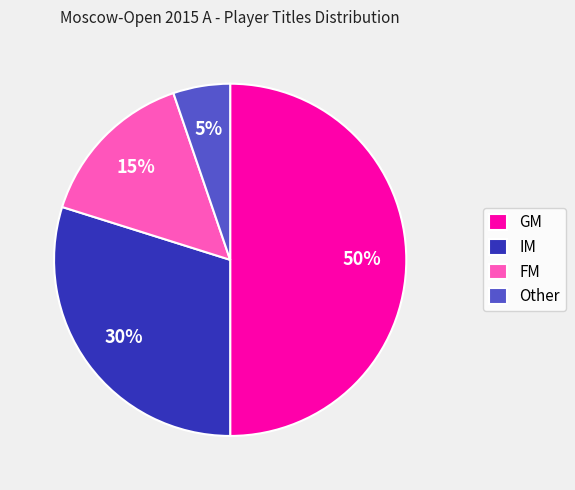

To the nearest percent, what is the difference between the largest and smallest slice percentages?

45%